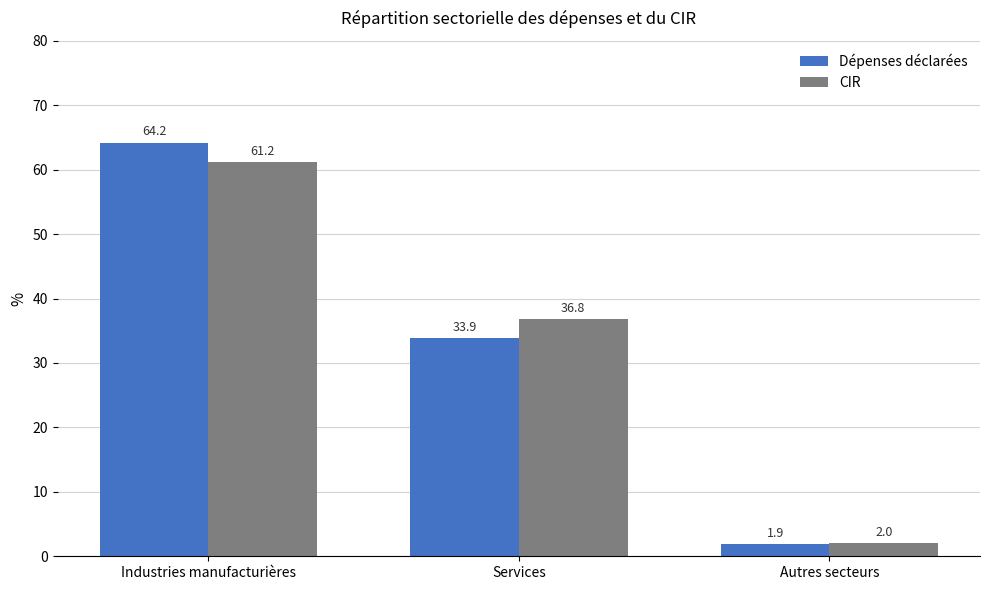

What is the sum of the CIR values at Industries manufacturières and Services?

98.0